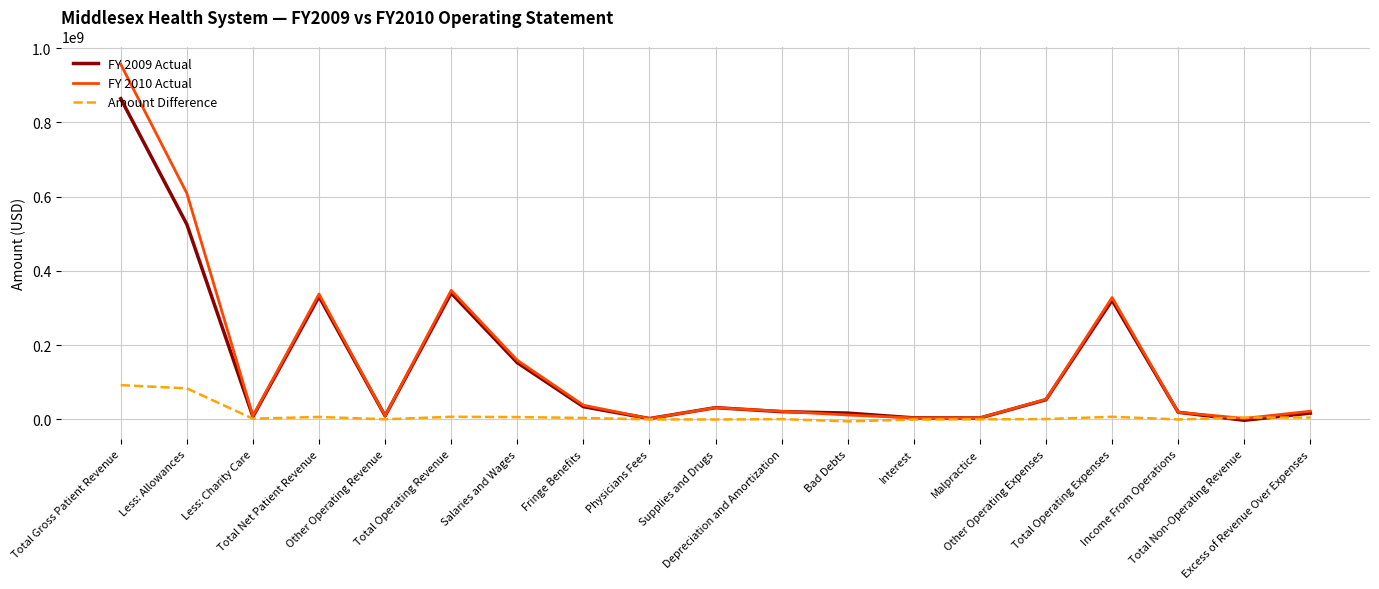

What is the sum of the FY 2010 Actual values at Total Operating Revenue and Excess of Revenue Over Expenses?

369898000